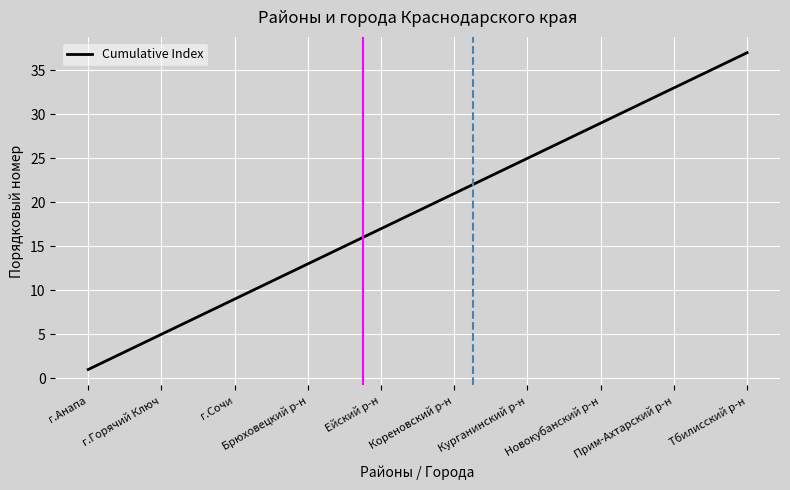

What is the maximum value shown in the chart?

37